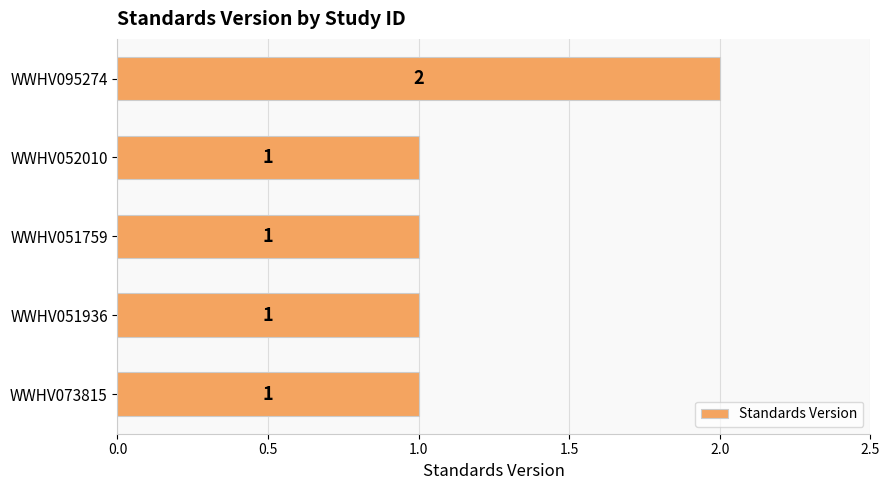

What is the minimum value shown in the chart?

1